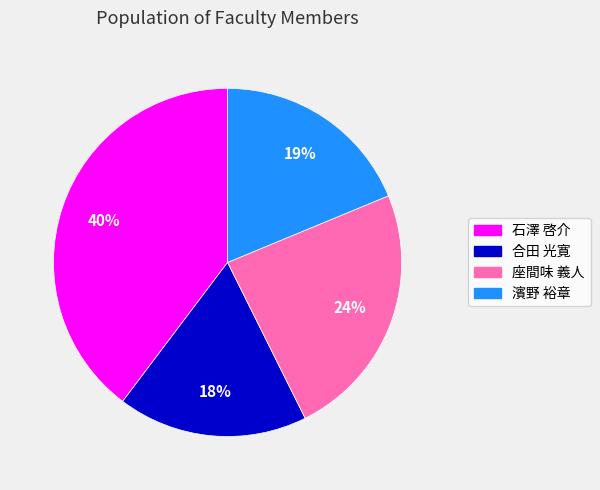

True or false: 合田 光寛 accounts for 18% of the total.

True